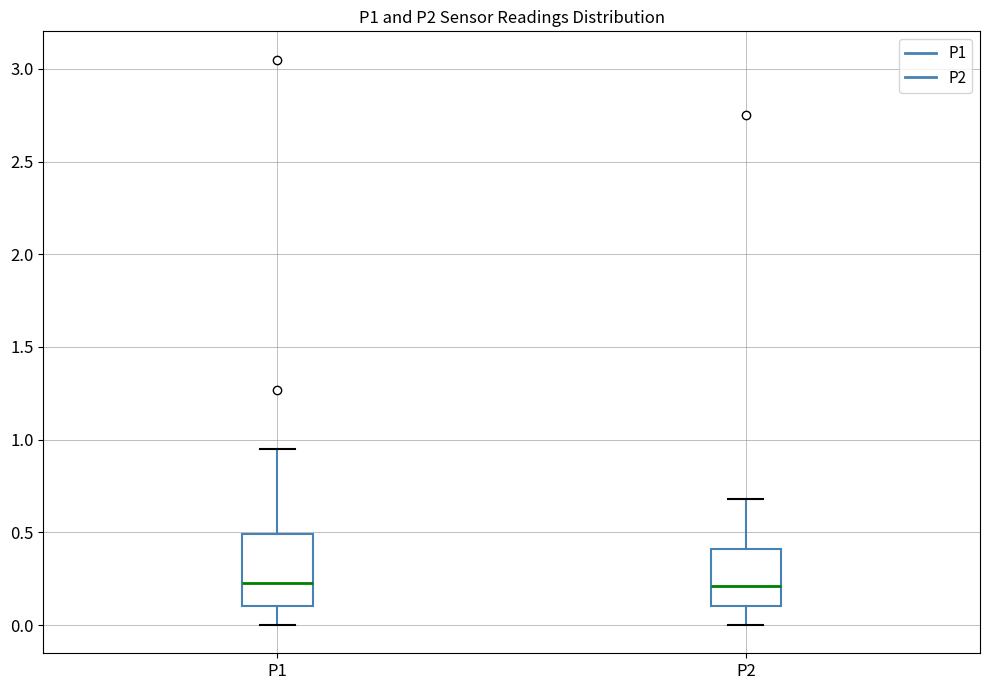

Comparing the boxes themselves (not the whiskers), which one is the tallest?

P1